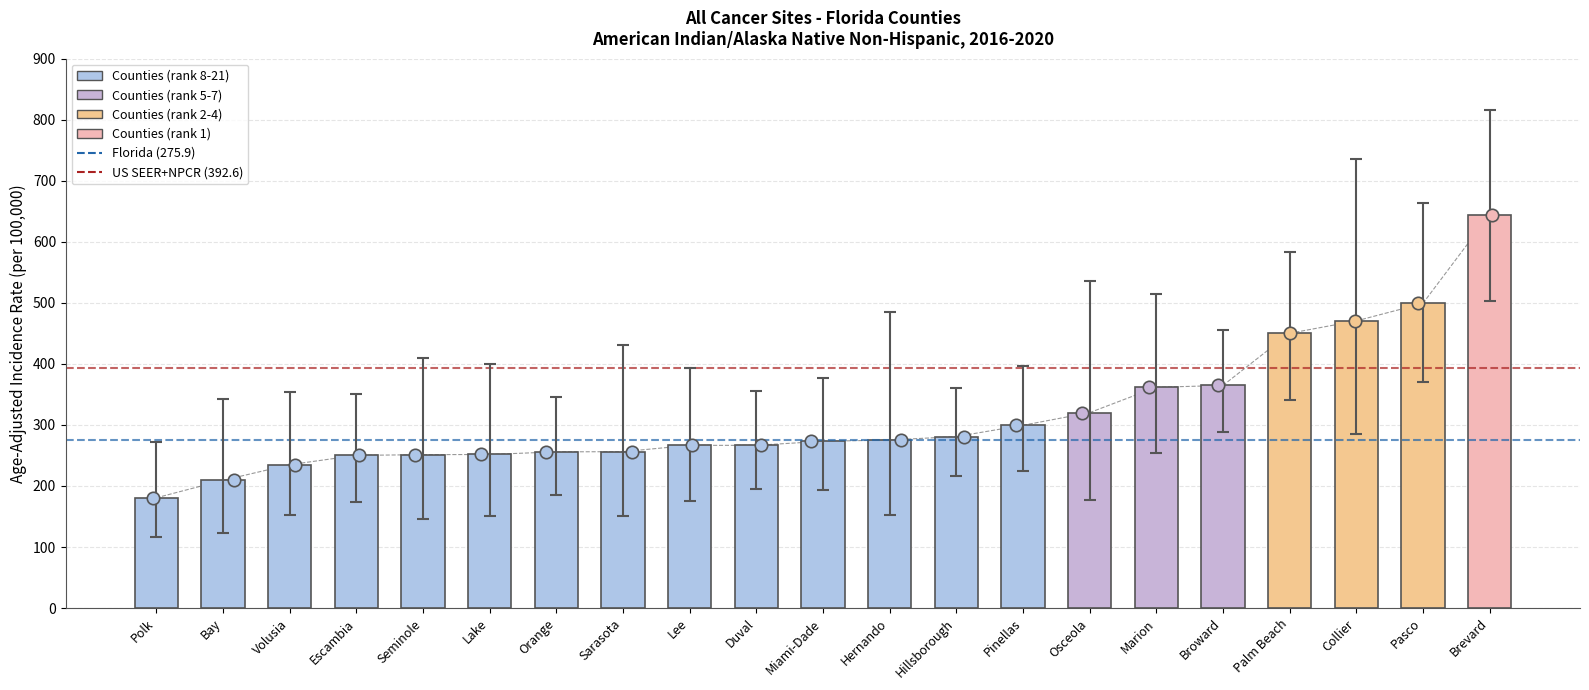

Approximately how many times larger is the value at Orange compared to Broward?

0.7